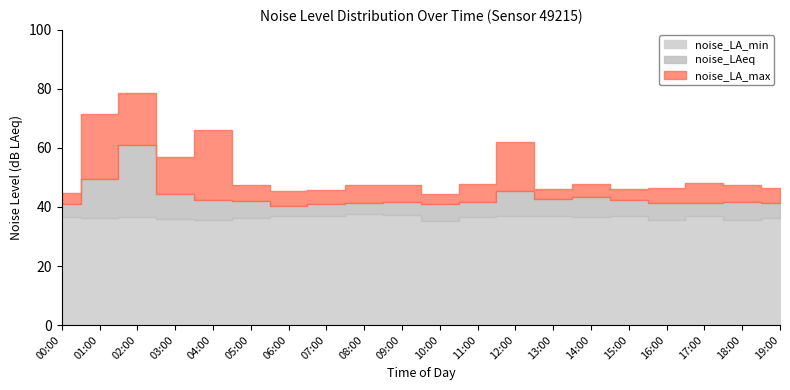

Which has a higher value, 04:00 or 08:00?

08:00